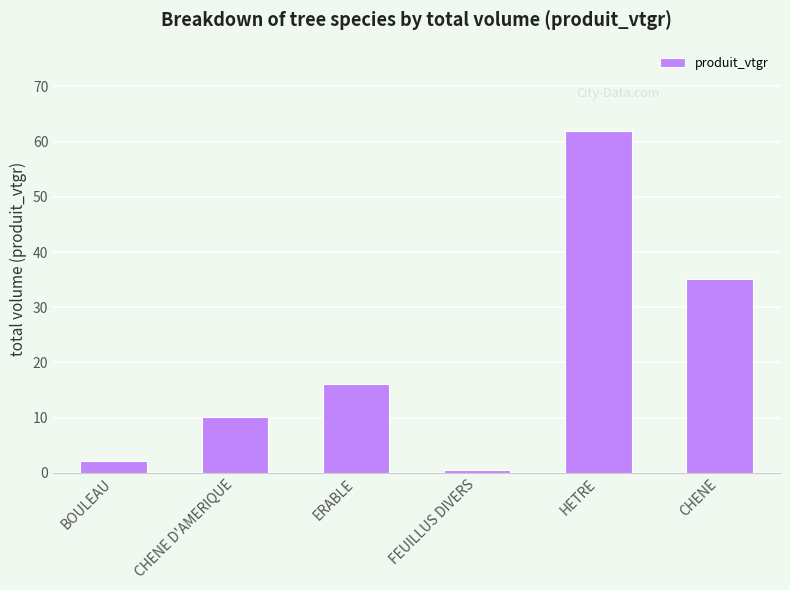

What is the change in value from BOULEAU to FEUILLUS DIVERS?

-1.6